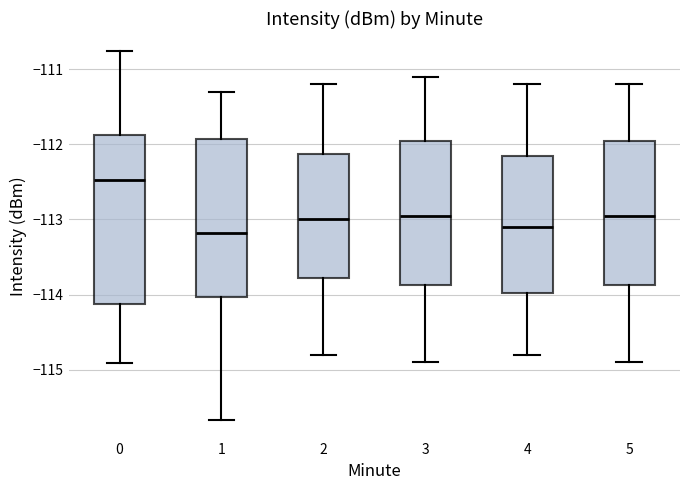

Where does the median line of the box at x = 4 sit on the y-axis? The values are not printed on the chart, so give them approximately, as read against the axis.

-113.1